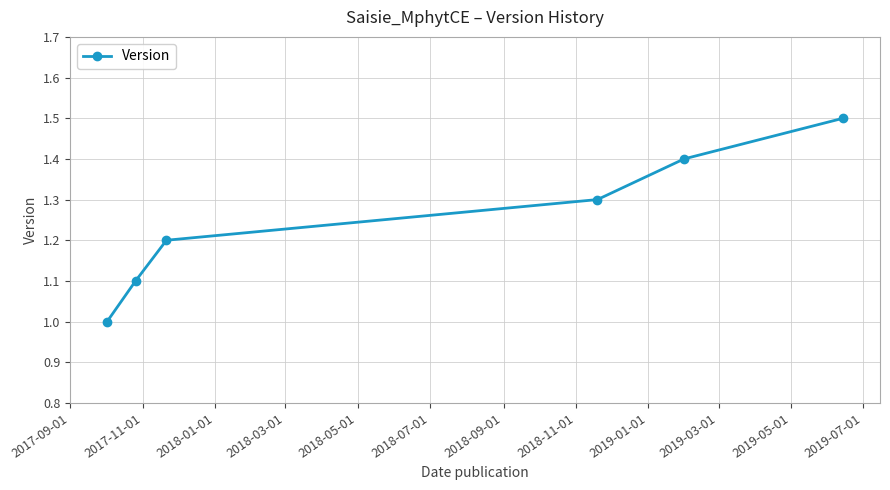

What is the sum of all values?

7.5